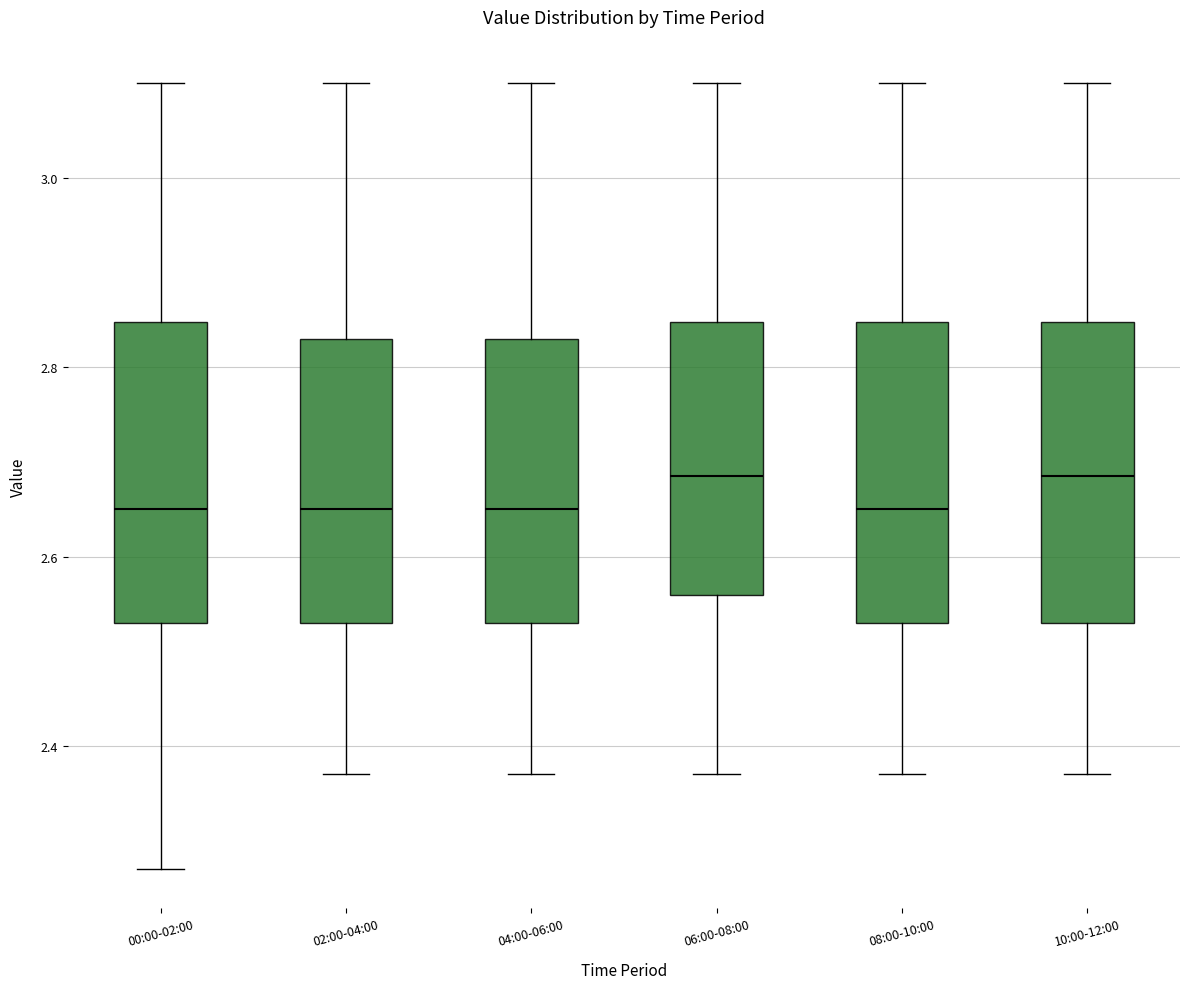

Reading left to right, read every box against the y-axis: the position of its median line, the range the box covers, and the ends of its whiskers. The values are not printed on the chart, so give them approximately, as read against the axis.

00:00-02:00: median 2.66, box 2.54 to 2.84, whiskers 2.28 to 3.10
02:00-04:00: median 2.66, box 2.54 to 2.84, whiskers 2.38 to 3.10
04:00-06:00: median 2.66, box 2.54 to 2.84, whiskers 2.38 to 3.10
06:00-08:00: median 2.68, box 2.56 to 2.84, whiskers 2.38 to 3.10
08:00-10:00: median 2.66, box 2.54 to 2.84, whiskers 2.38 to 3.10
10:00-12:00: median 2.68, box 2.54 to 2.84, whiskers 2.38 to 3.10